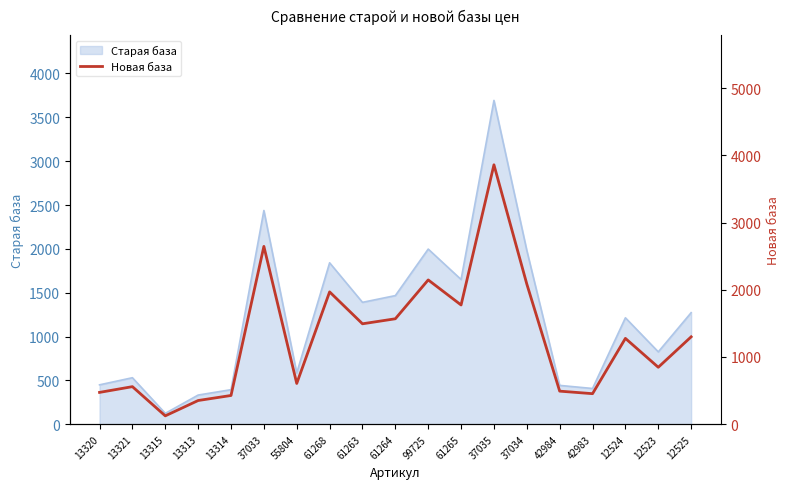

What is the approximate value at 13321?

558.7